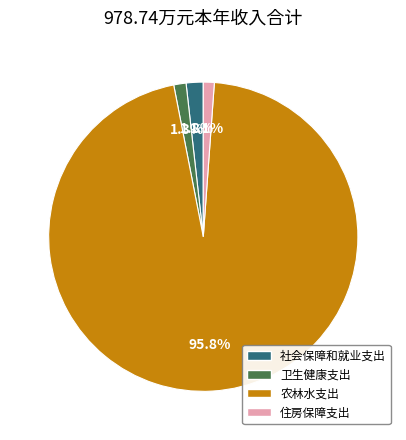

To the nearest percent, what percentage of the pie is 社会保障和就业支出?

2%